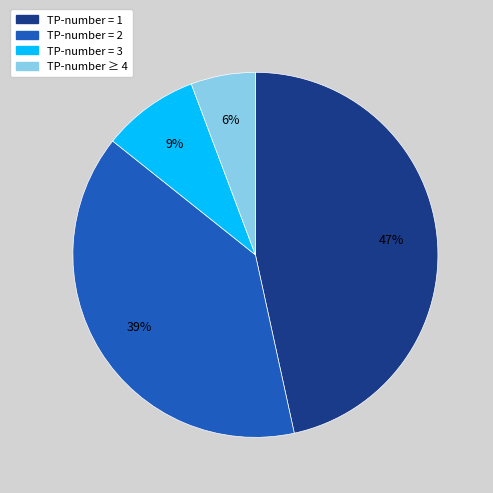

Is there a majority slice in this chart?

No